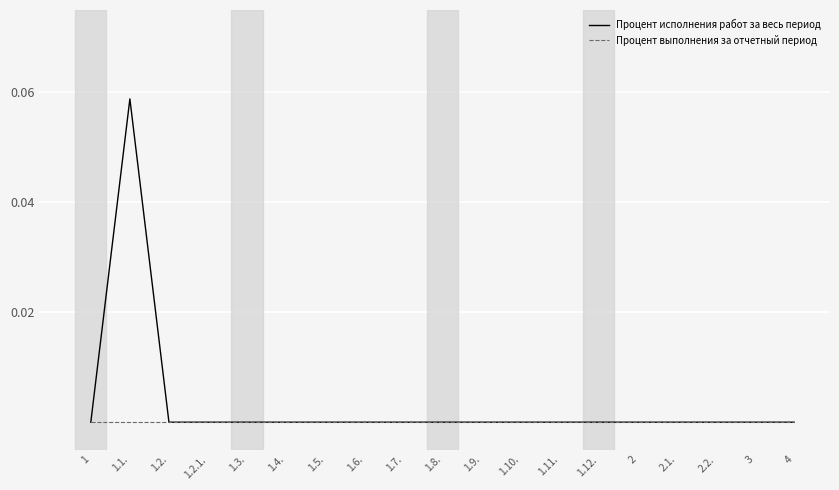

Which category has the highest value in the Процент исполнения работ за весь период series?

1.1.